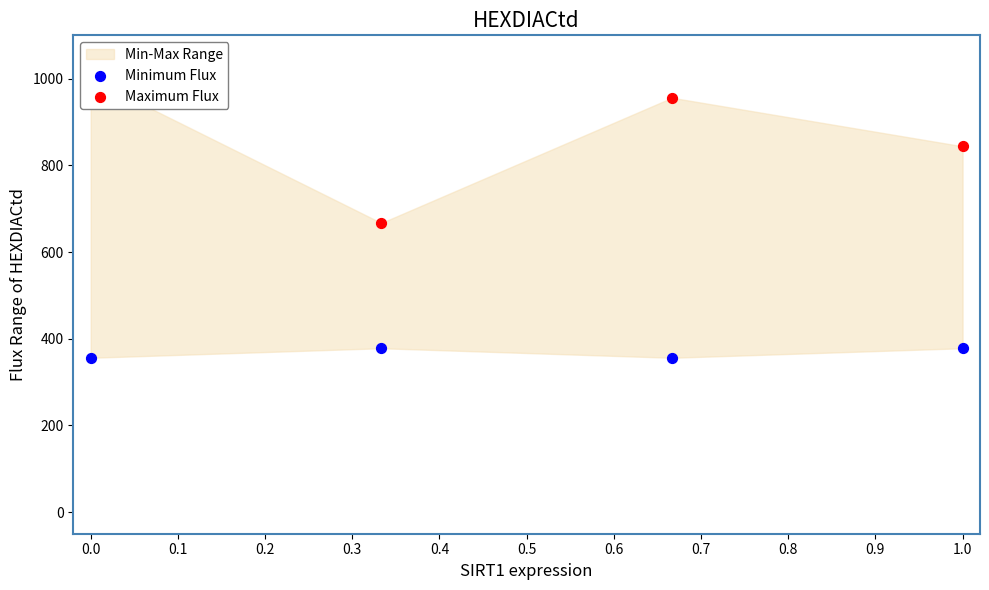

Which series has the widest spread of Y values?

Maximum Flux